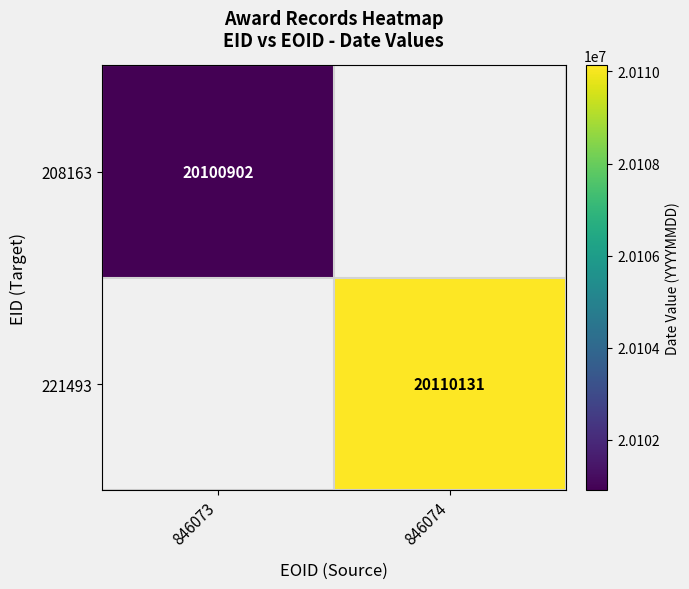

True or false: 208163 has a value of 27605369 at 846073.

False